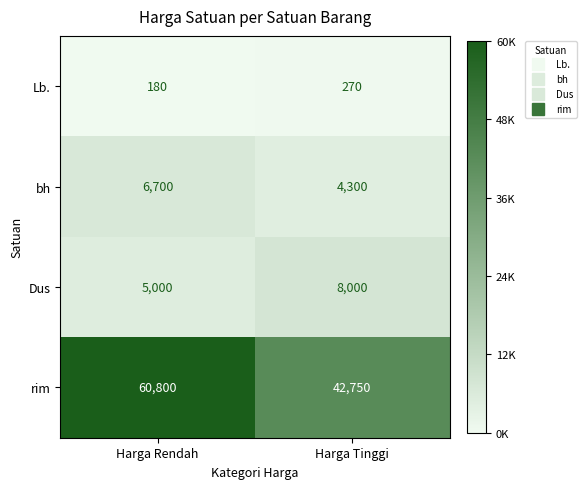

True or false: rim has a value of 60800 at Harga Rendah.

True